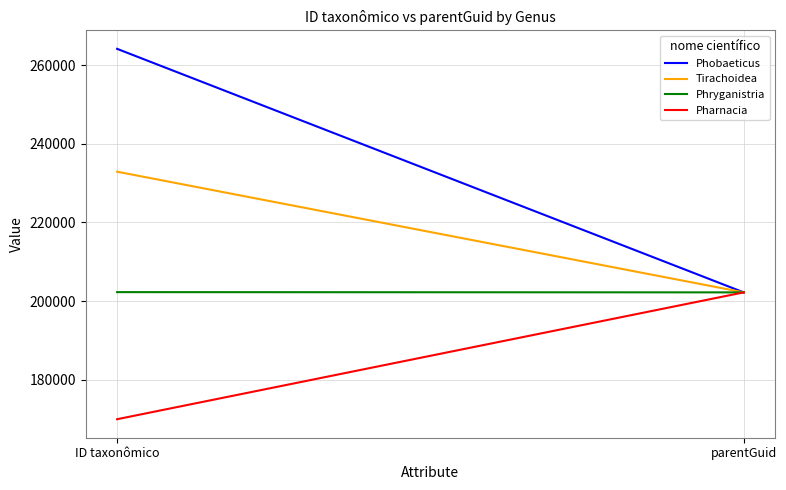

How many distinct data groups are displayed?

4